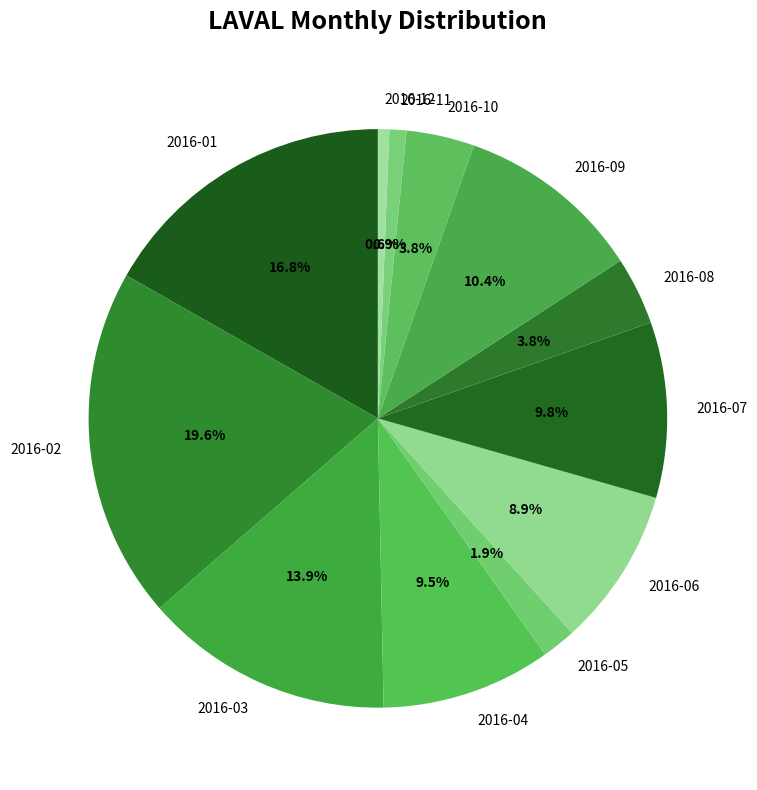

How many slices are in this pie chart?

12